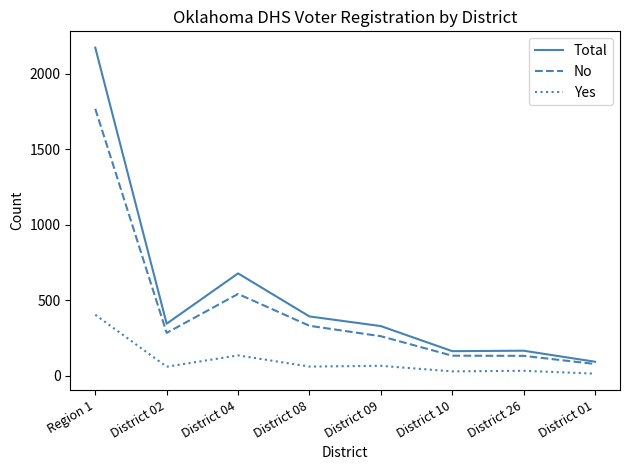

What is the sum of the Yes values at District 10 and District 08?

92